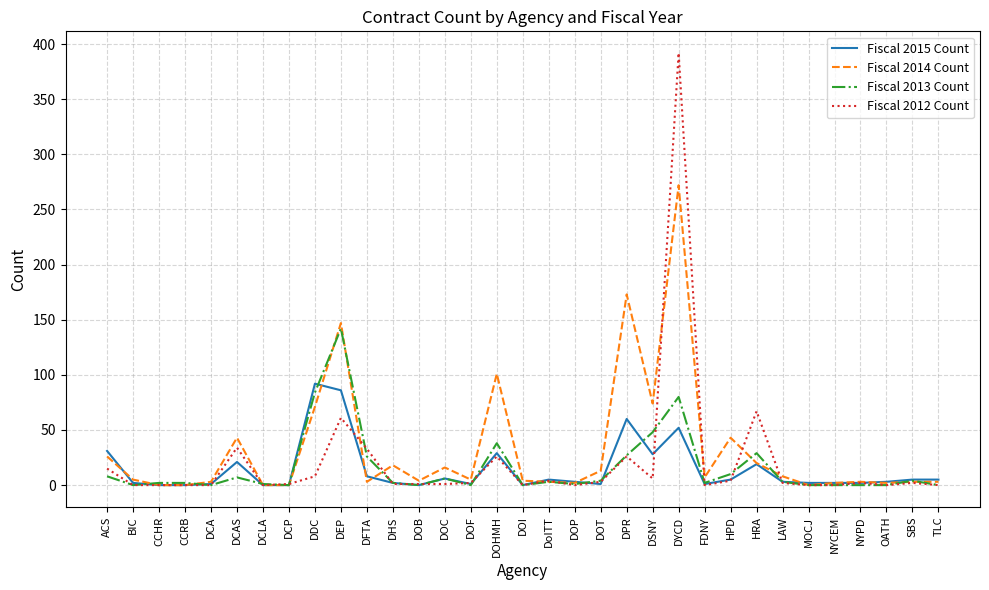

How many series are shown in this chart?

4